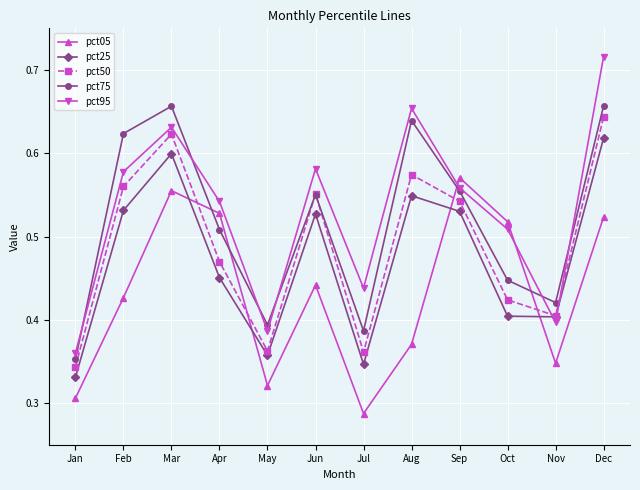

Which series has the largest range (max minus min)?

pct95